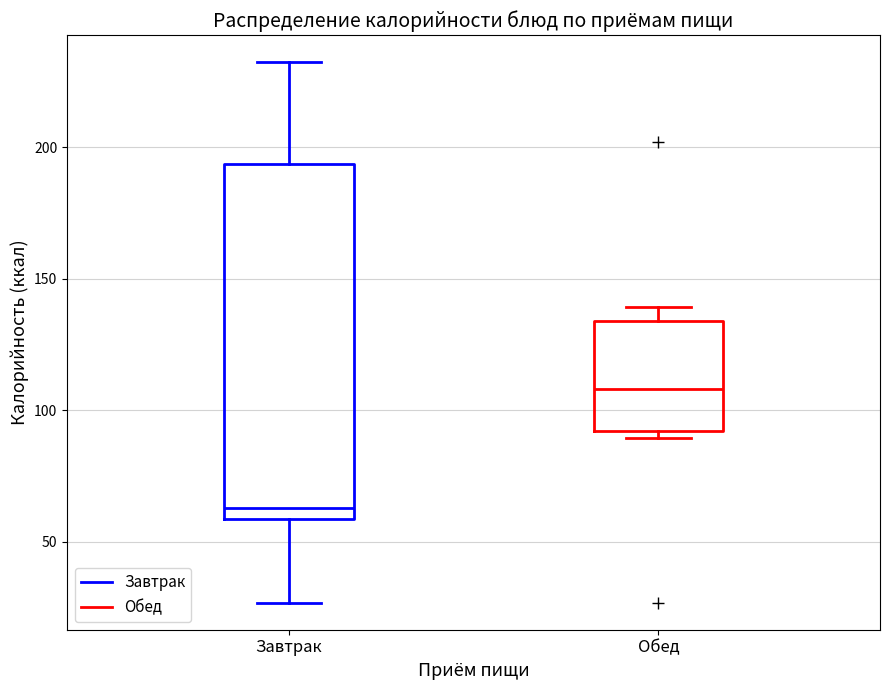

Where does the upper whisker of the box for Завтрак end on the y-axis? The values are not printed on the chart, so give them approximately, as read against the axis.

230